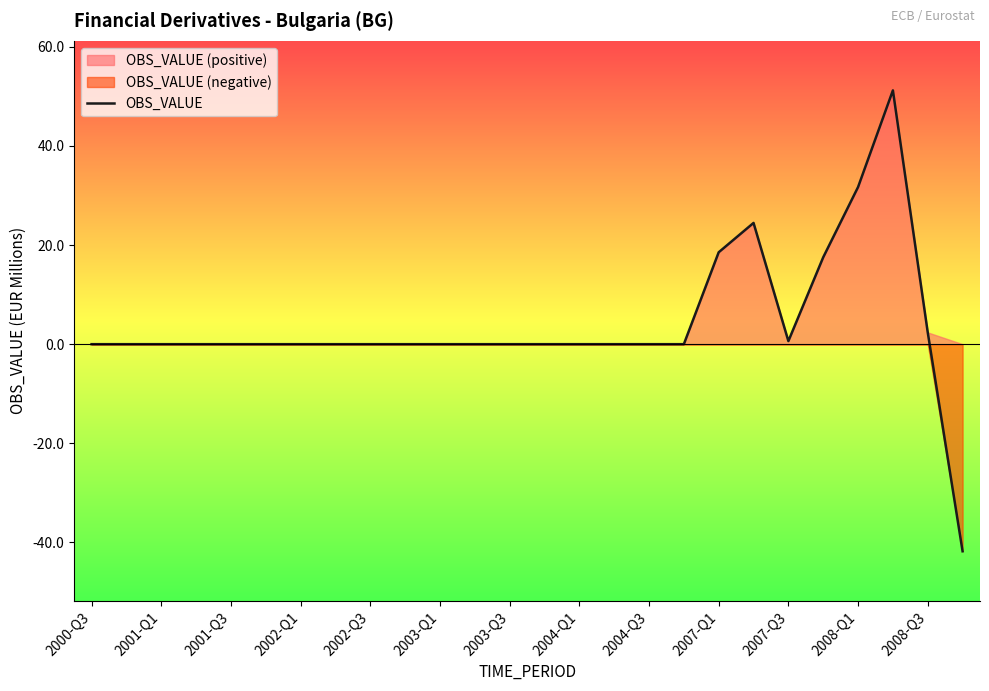

How many lines are shown in the chart?

1